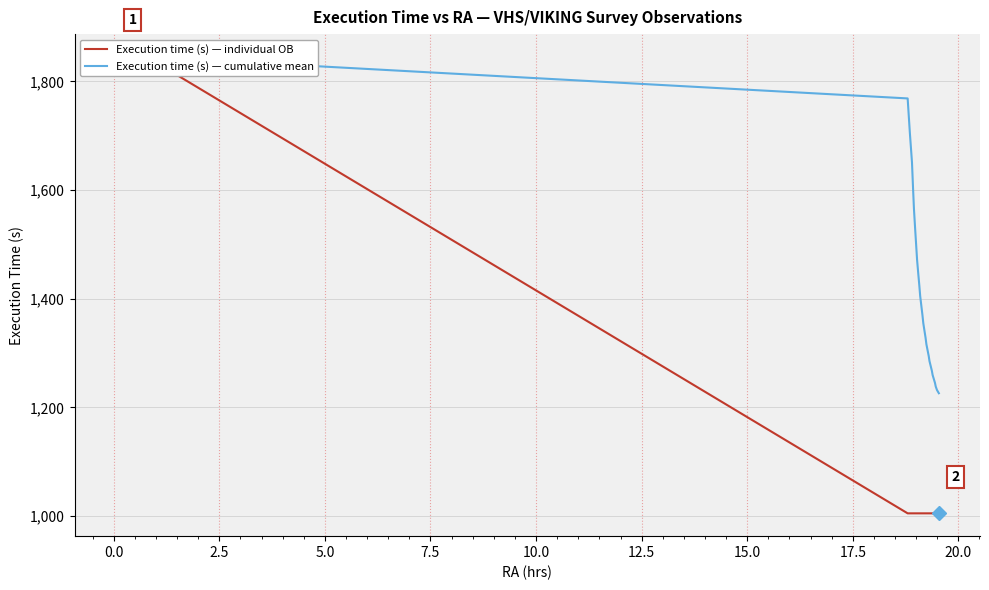

True or false: Execution time (s) — individual OB and Execution time (s) — cumulative mean intersect in this chart.

False